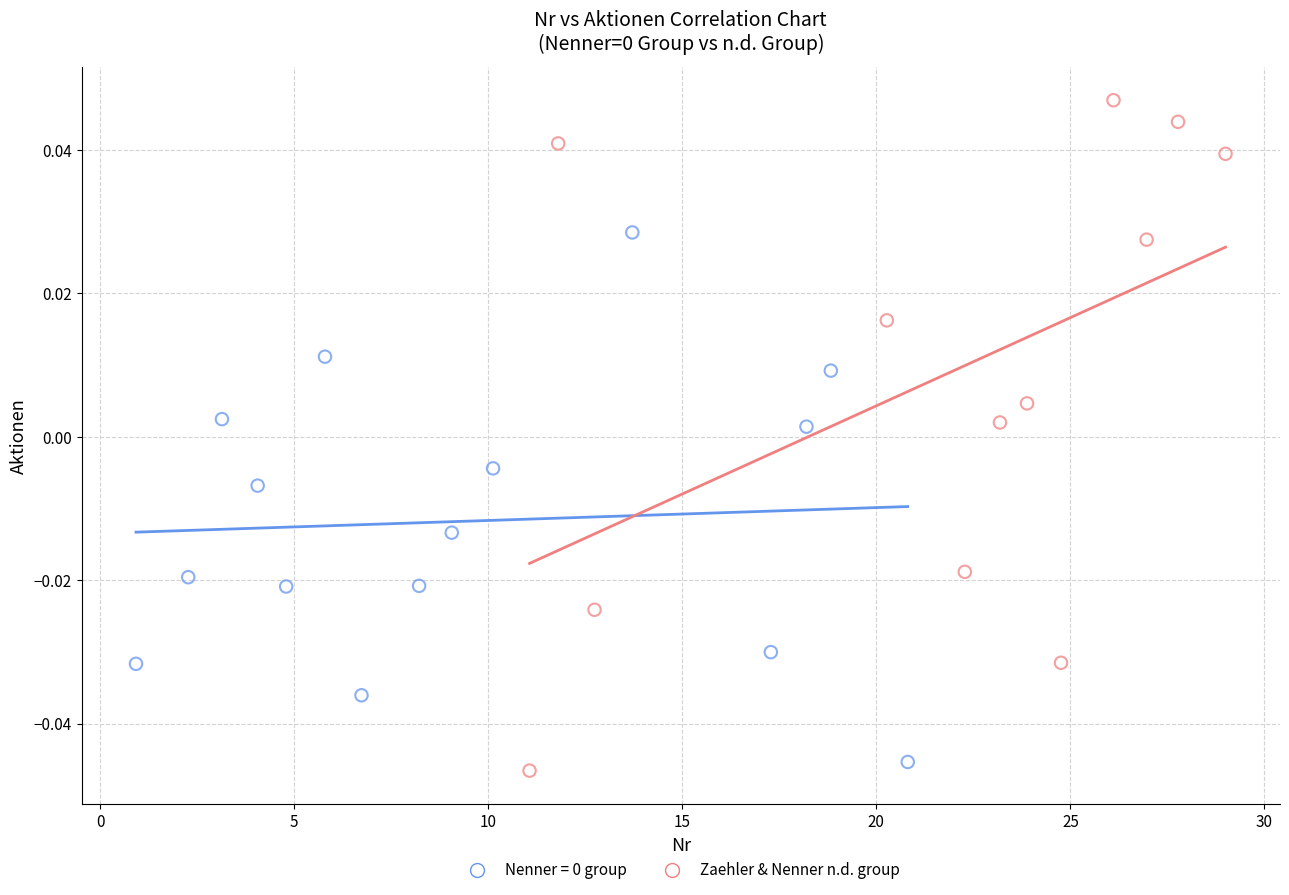

Which series reaches the maximum Y coordinate?

Zaehler & Nenner n.d. group